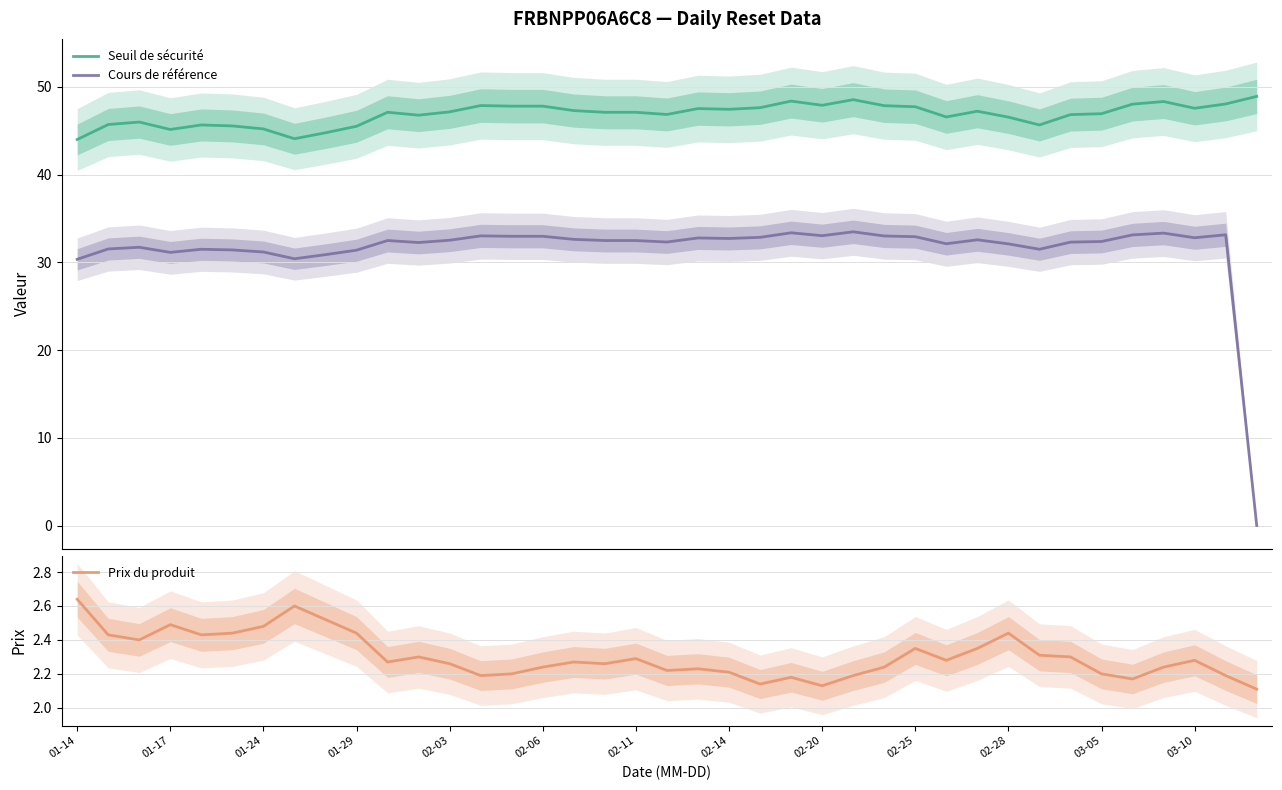

True or false: Cours de référence and Seuil de sécurité cross at least once.

False